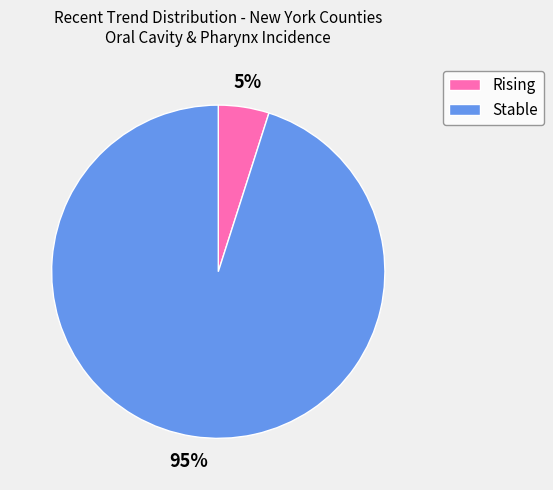

Is it true that Stable is 95% of the pie?

True